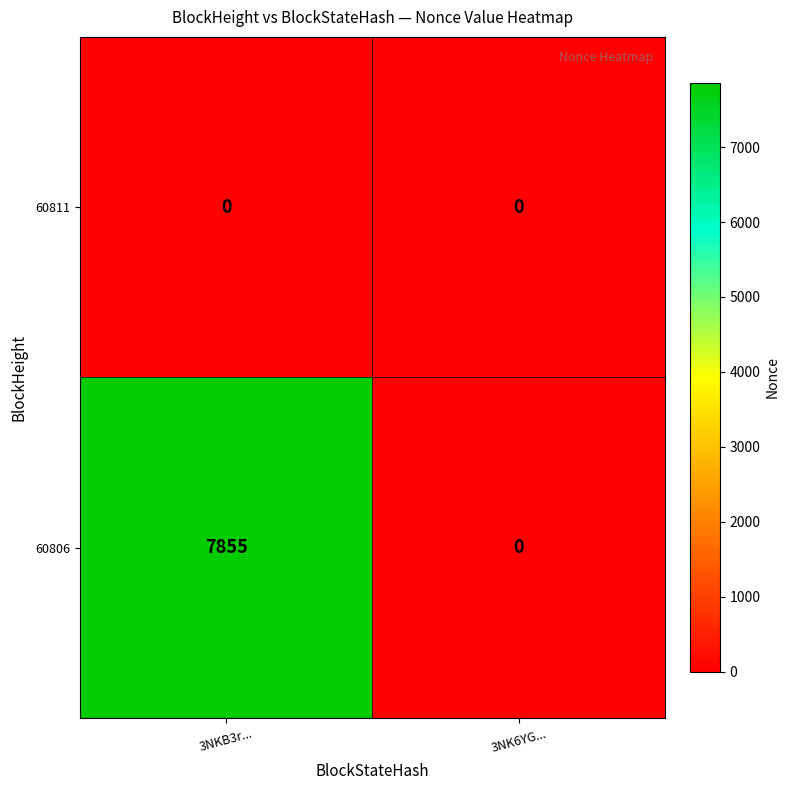

Reading left to right, transcribe all the data shown in this chart.

60811: 3NKB3r...=0	3NK6YG...=0
60806: 3NKB3r...=7855	3NK6YG...=0